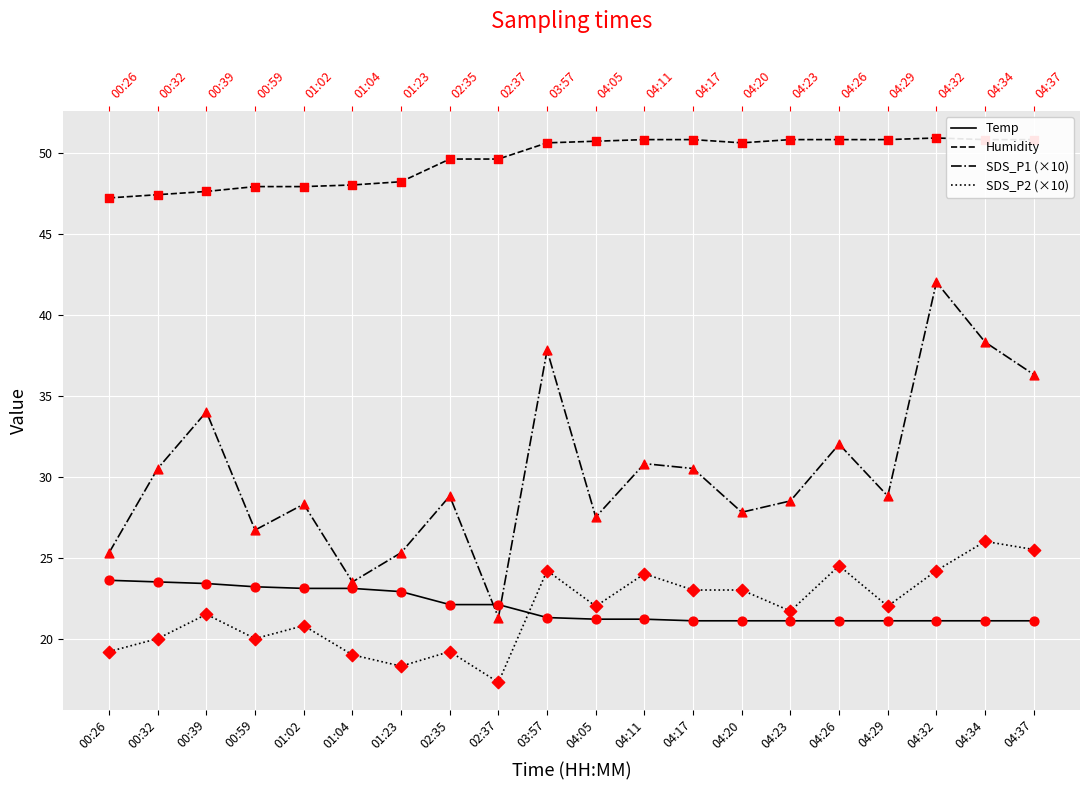

Which series reaches the maximum Y coordinate?

Humidity